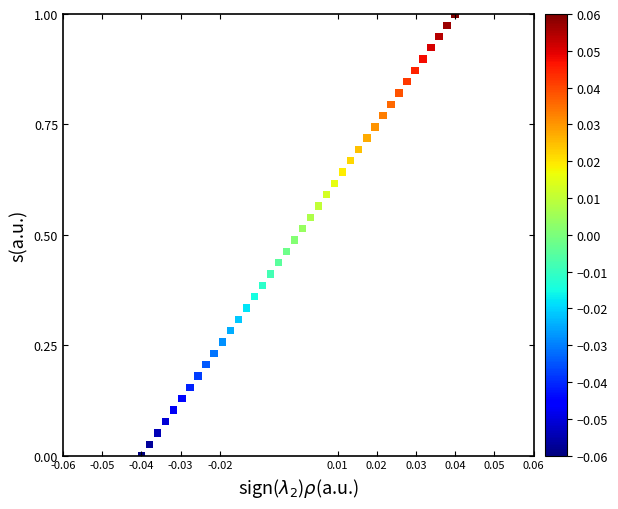

How many points are shown in the scatter plot?

40